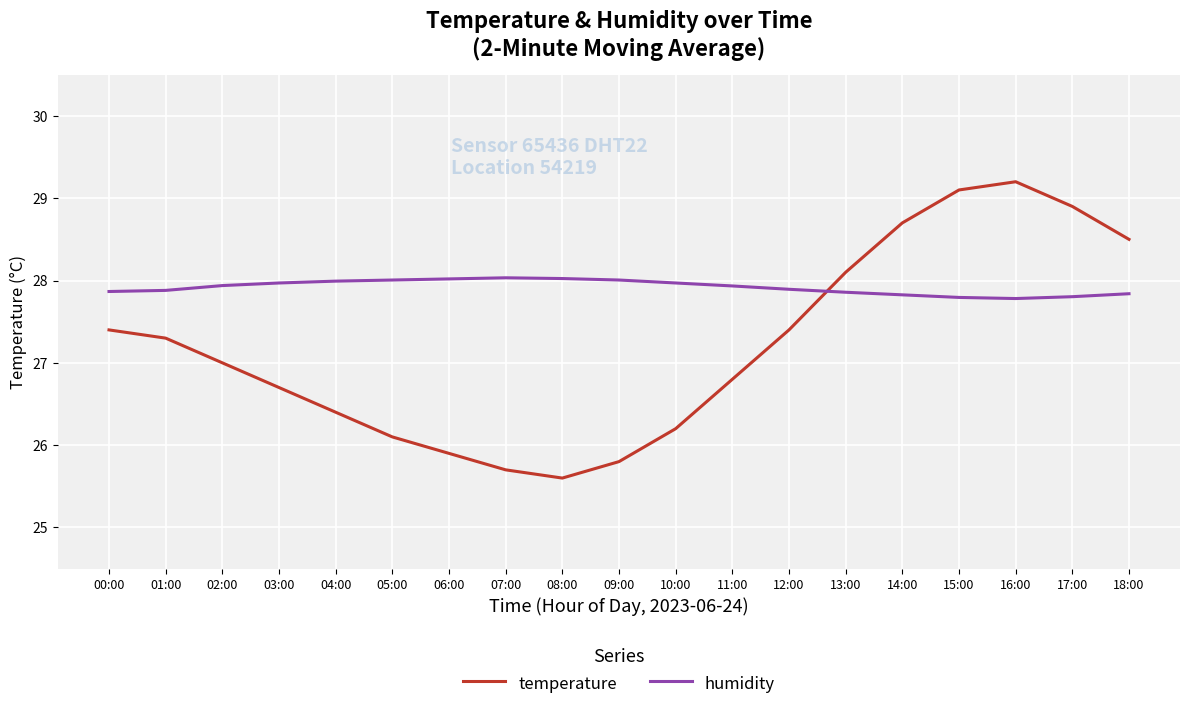

Rank the series at 15:00 from lowest to highest value.

humidity, temperature